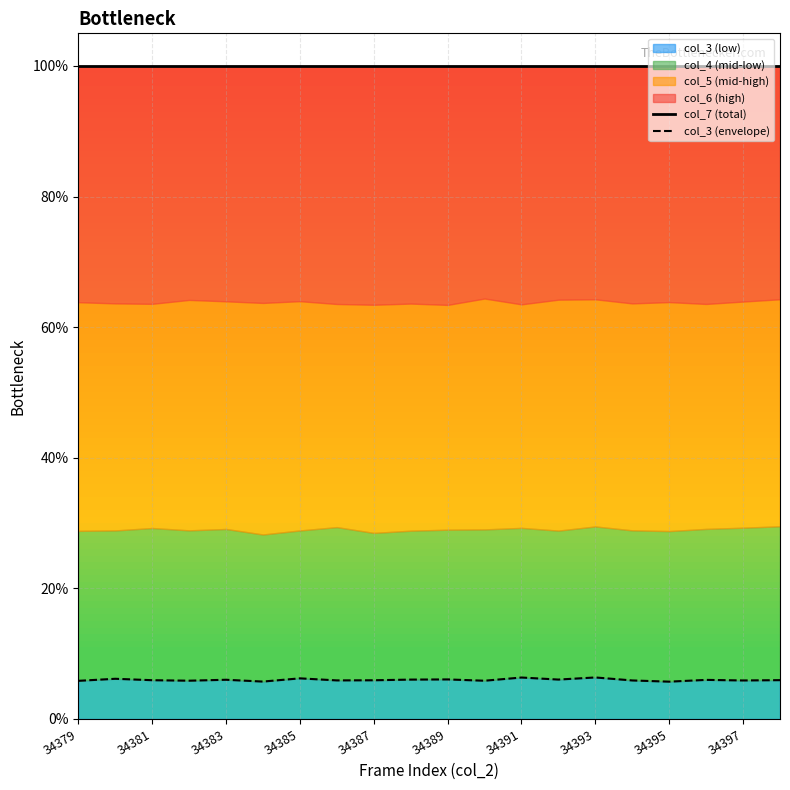

In col_3 (envelope), how many points are lower than both neighbors (excluding endpoints)?

7